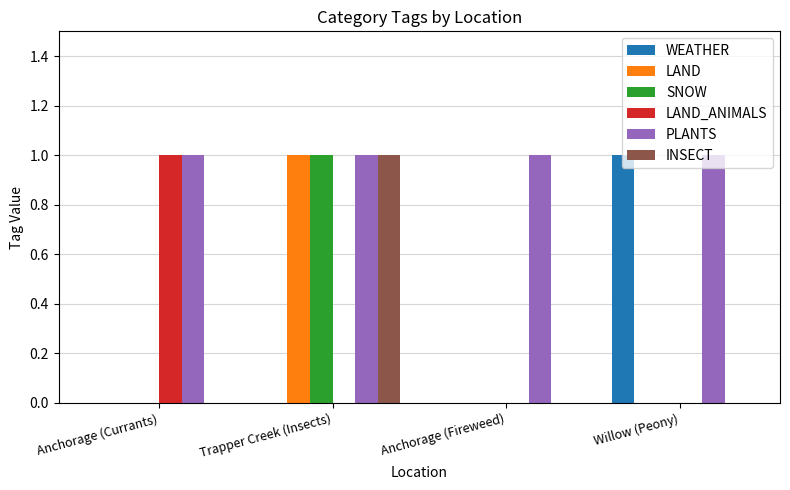

Is the value of PLANTS at Anchorage (Fireweed) greater than the value of LAND_ANIMALS at Anchorage (Fireweed)?

Yes